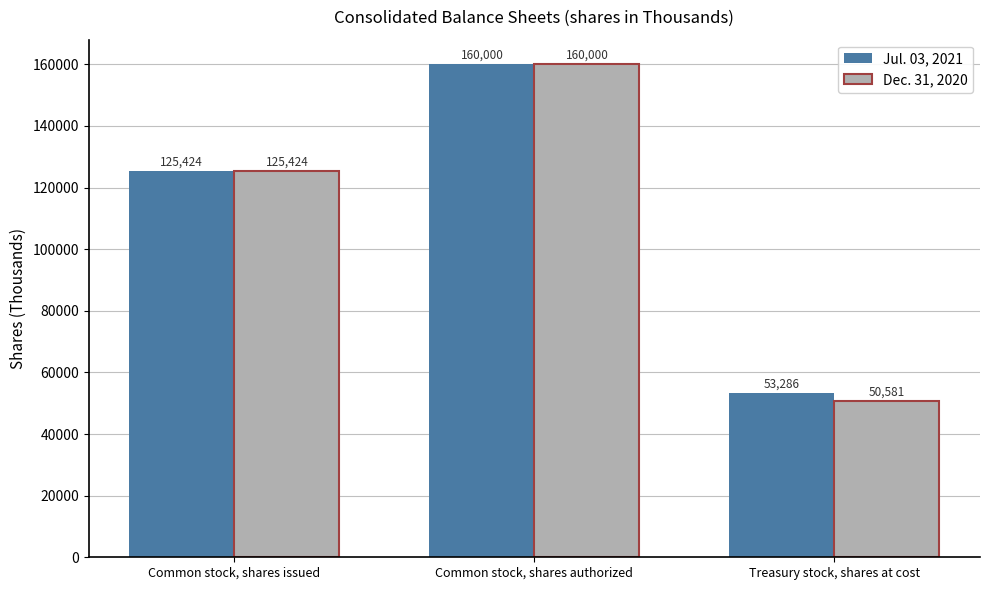

List the series in order of their overall mean, highest first.

Jul. 03, 2021, Dec. 31, 2020